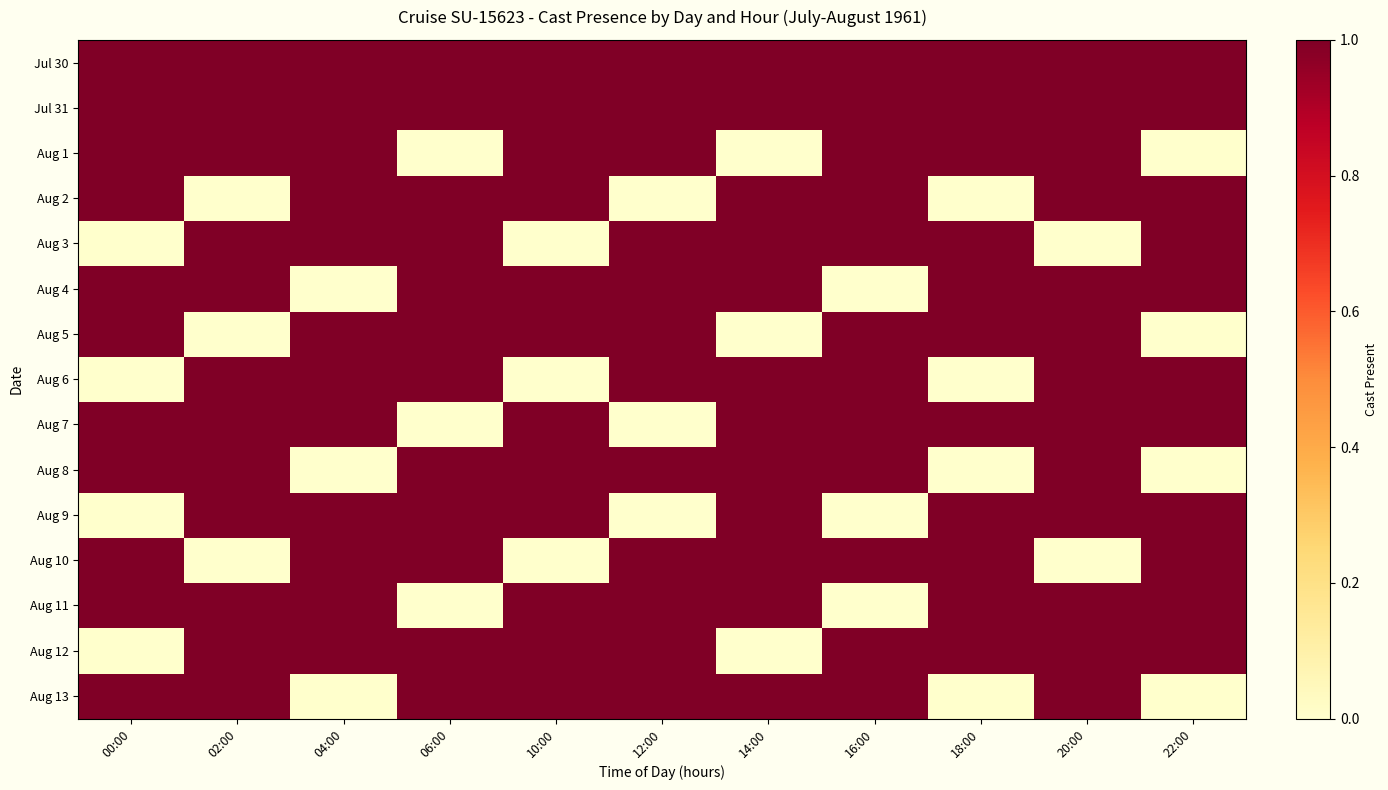

Reading left to right, what are all the values shown in this chart?

Jul 30: 00:00=1	02:00=1	04:00=1	06:00=1	10:00=1	12:00=1	14:00=1	16:00=1	18:00=1	20:00=1	22:00=1
Jul 31: 00:00=1	02:00=1	04:00=1	06:00=1	10:00=1	12:00=1	14:00=1	16:00=1	18:00=1	20:00=1	22:00=1
Aug 1: 00:00=1	02:00=1	04:00=1	06:00=0	10:00=1	12:00=1	14:00=0	16:00=1	18:00=1	20:00=1	22:00=0
Aug 2: 00:00=1	02:00=0	04:00=1	06:00=1	10:00=1	12:00=0	14:00=1	16:00=1	18:00=0	20:00=1	22:00=1
Aug 3: 00:00=0	02:00=1	04:00=1	06:00=1	10:00=0	12:00=1	14:00=1	16:00=1	18:00=1	20:00=0	22:00=1
Aug 4: 00:00=1	02:00=1	04:00=0	06:00=1	10:00=1	12:00=1	14:00=1	16:00=0	18:00=1	20:00=1	22:00=1
Aug 5: 00:00=1	02:00=0	04:00=1	06:00=1	10:00=1	12:00=1	14:00=0	16:00=1	18:00=1	20:00=1	22:00=0
Aug 6: 00:00=0	02:00=1	04:00=1	06:00=1	10:00=0	12:00=1	14:00=1	16:00=1	18:00=0	20:00=1	22:00=1
Aug 7: 00:00=1	02:00=1	04:00=1	06:00=0	10:00=1	12:00=0	14:00=1	16:00=1	18:00=1	20:00=1	22:00=1
Aug 8: 00:00=1	02:00=1	04:00=0	06:00=1	10:00=1	12:00=1	14:00=1	16:00=1	18:00=0	20:00=1	22:00=0
Aug 9: 00:00=0	02:00=1	04:00=1	06:00=1	10:00=1	12:00=0	14:00=1	16:00=0	18:00=1	20:00=1	22:00=1
Aug 10: 00:00=1	02:00=0	04:00=1	06:00=1	10:00=0	12:00=1	14:00=1	16:00=1	18:00=1	20:00=0	22:00=1
Aug 11: 00:00=1	02:00=1	04:00=1	06:00=0	10:00=1	12:00=1	14:00=1	16:00=0	18:00=1	20:00=1	22:00=1
Aug 12: 00:00=0	02:00=1	04:00=1	06:00=1	10:00=1	12:00=1	14:00=0	16:00=1	18:00=1	20:00=1	22:00=1
Aug 13: 00:00=1	02:00=1	04:00=0	06:00=1	10:00=1	12:00=1	14:00=1	16:00=1	18:00=0	20:00=1	22:00=0